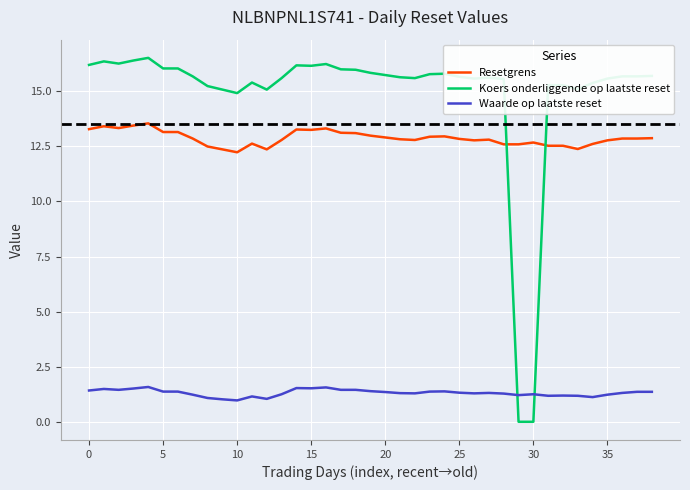

True or false: Resetgrens and Waarde op laatste reset intersect in this chart.

False